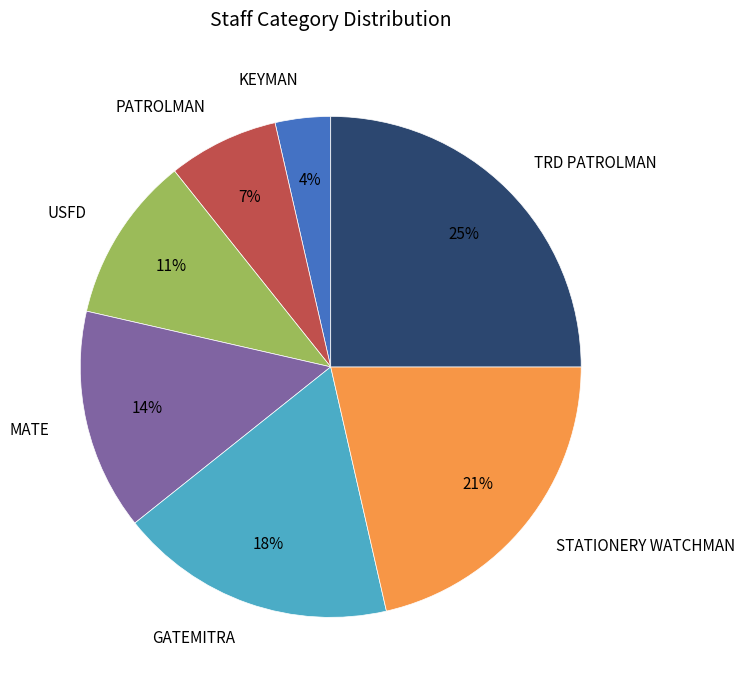

True or false: USFD accounts for 11% of the total.

True